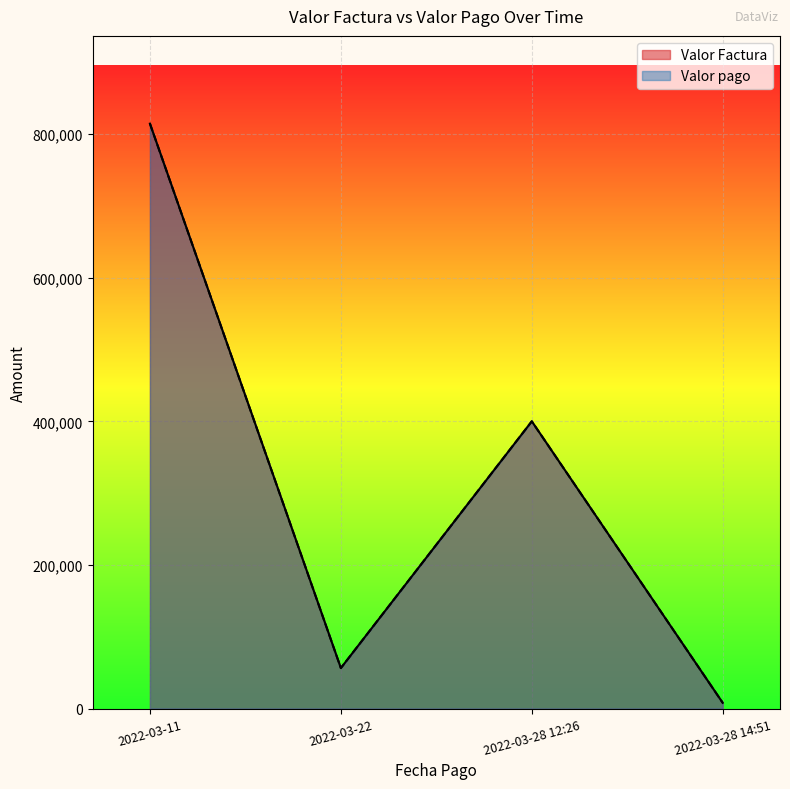

Where is Valor pago nearest to the value 411269?

2022-03-28 12:26